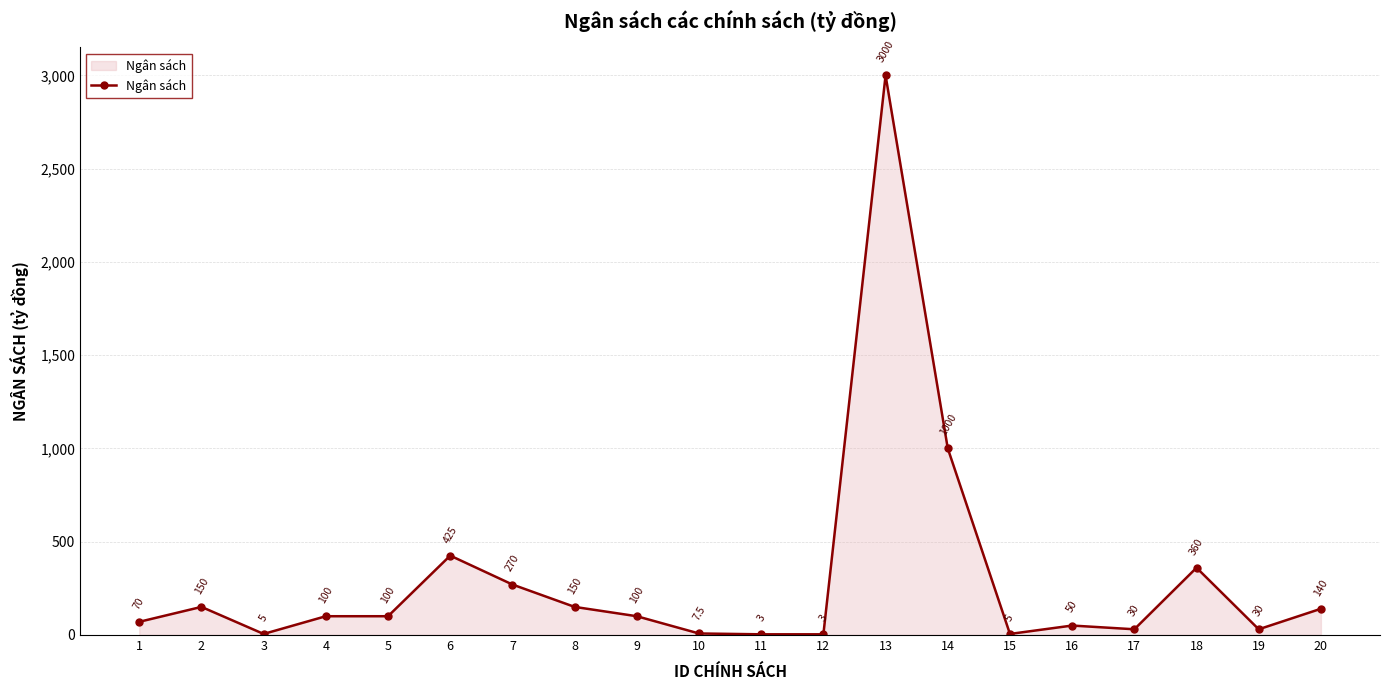

What is the change in value from 5 to 7?

+170.0